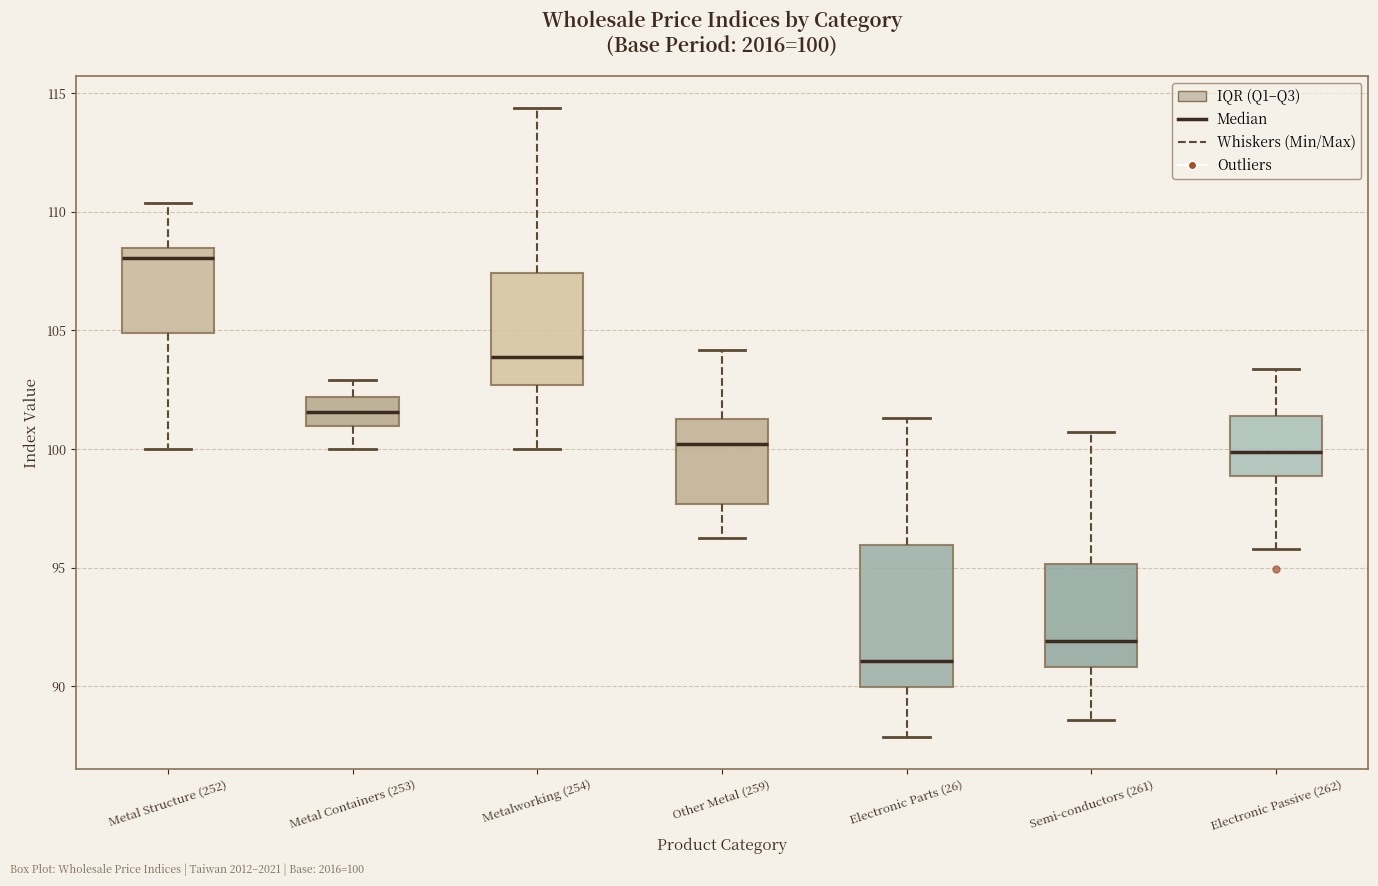

Which box has the highest median line?

Metal Structure (252)